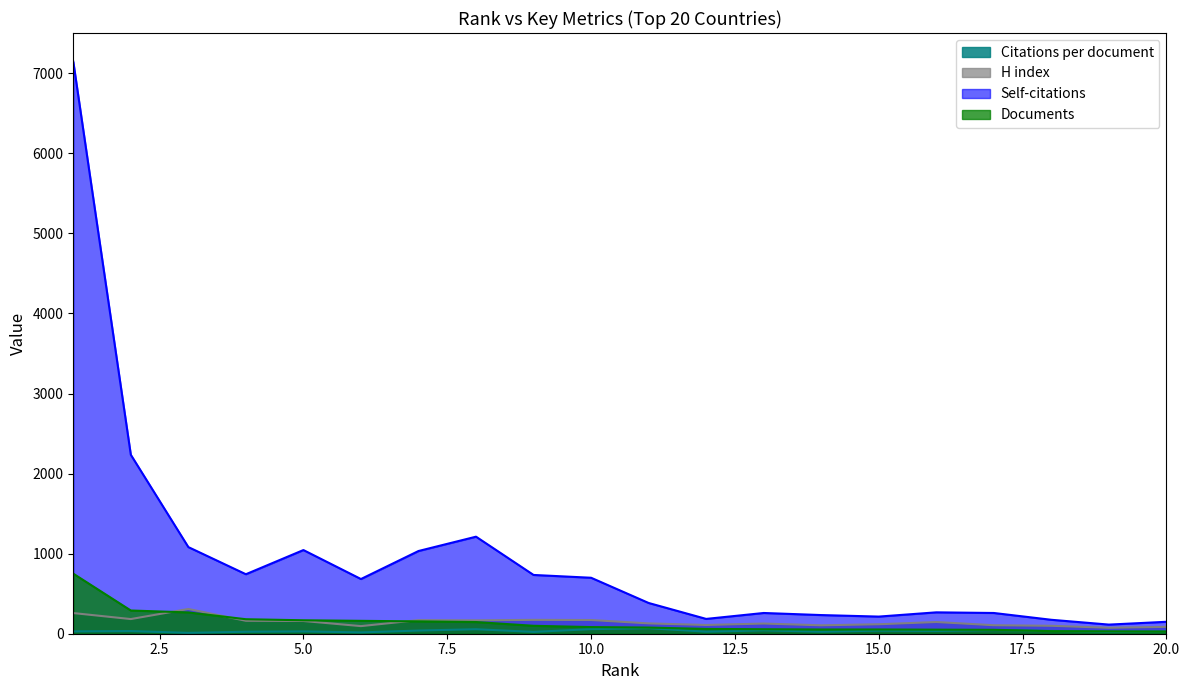

Rank the categories by H index value from highest to lowest.

3, 1, 2, 9, 10, 7, 8, 4, 5, 16, 11, 13, 15, 12, 17, 14, 18, 6, 20, 19